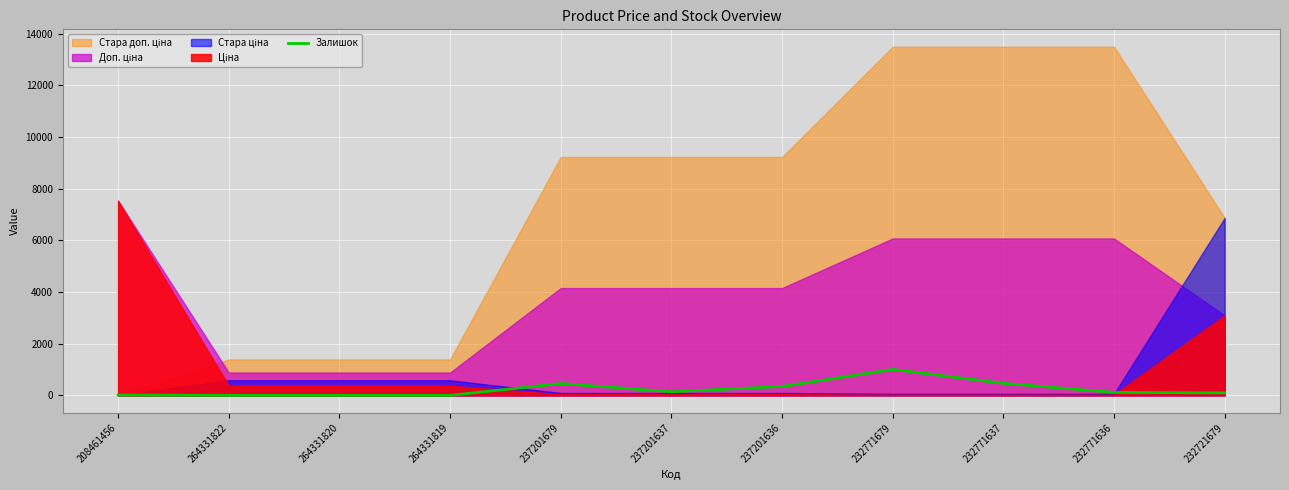

Where is the data nearest to the value 501?

232771637